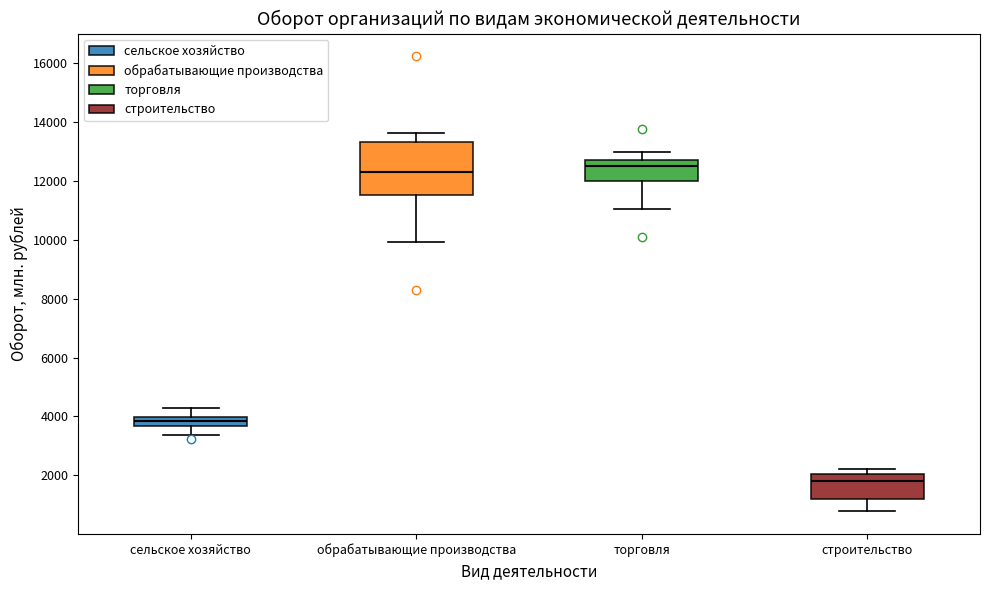

Which box is the tallest, from its lower edge to its upper edge?

обрабатывающие производства